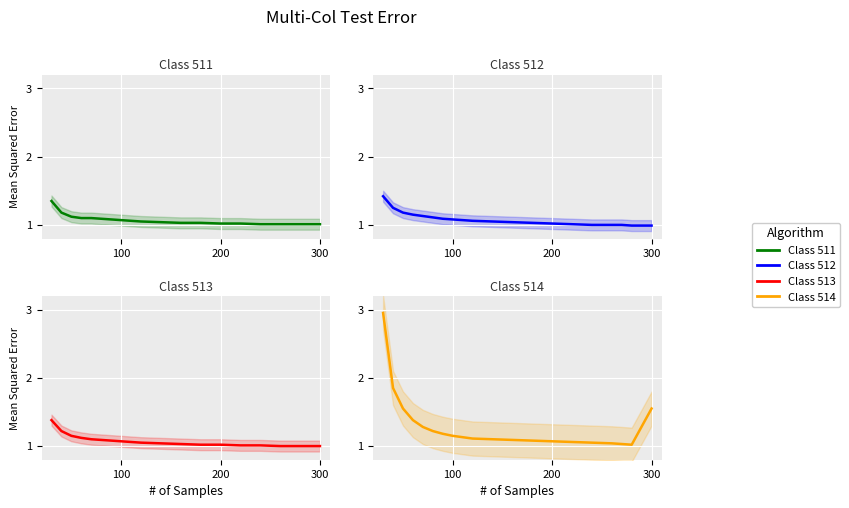

What is the total value across all series at 100?

4.4